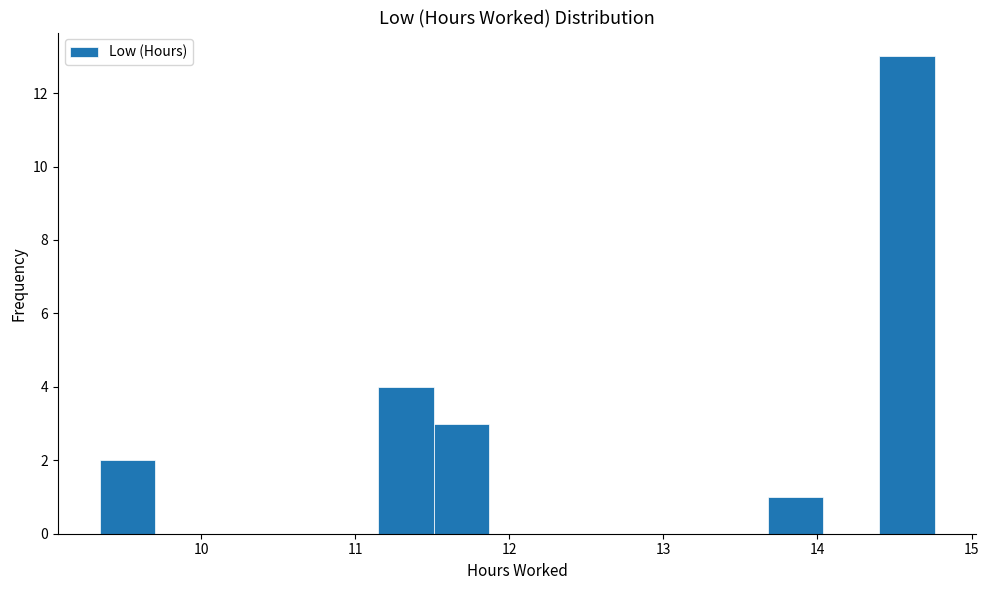

Read against the x-axis, roughly where is the centre of the tallest bar?

14.6